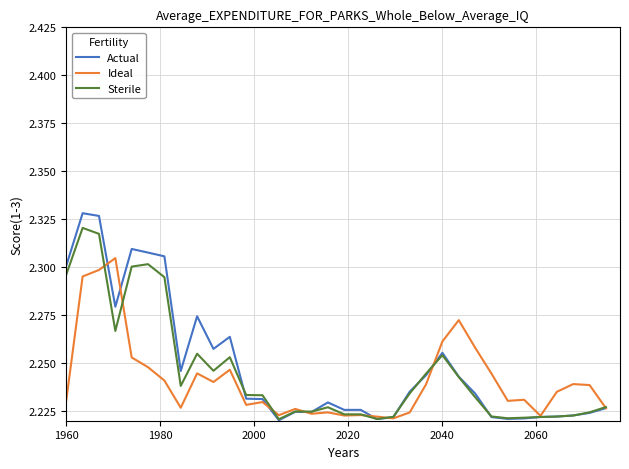

Rank the series by their maximum value, from lowest to highest.

Ideal, Sterile, Actual